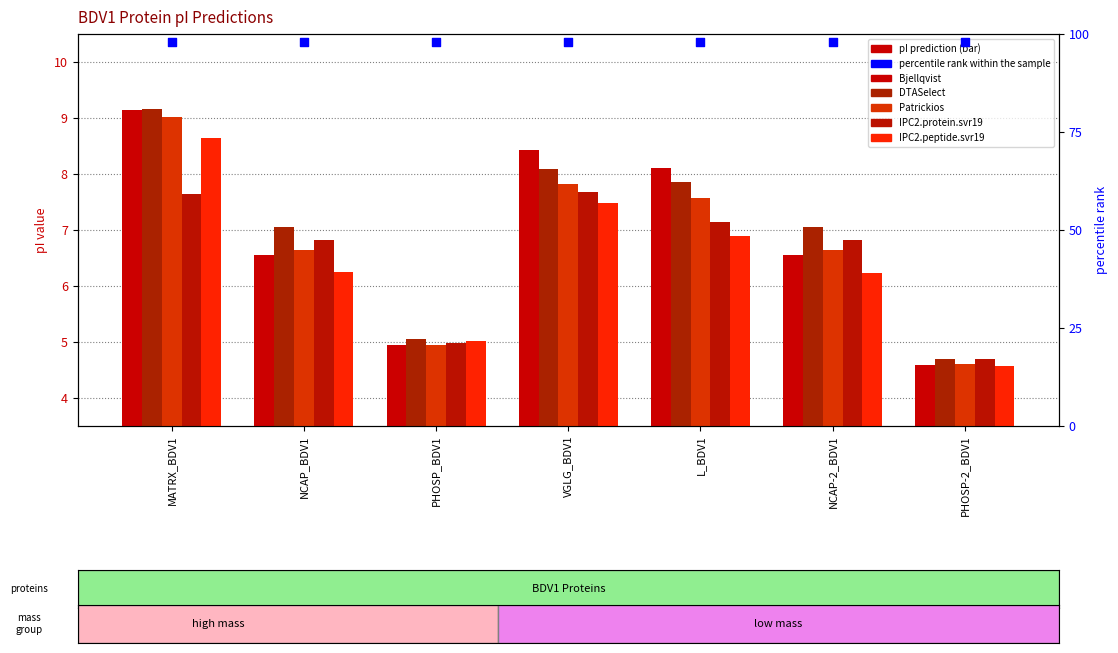

Which series has the largest Y range (max minus min)?

Bjellqvist